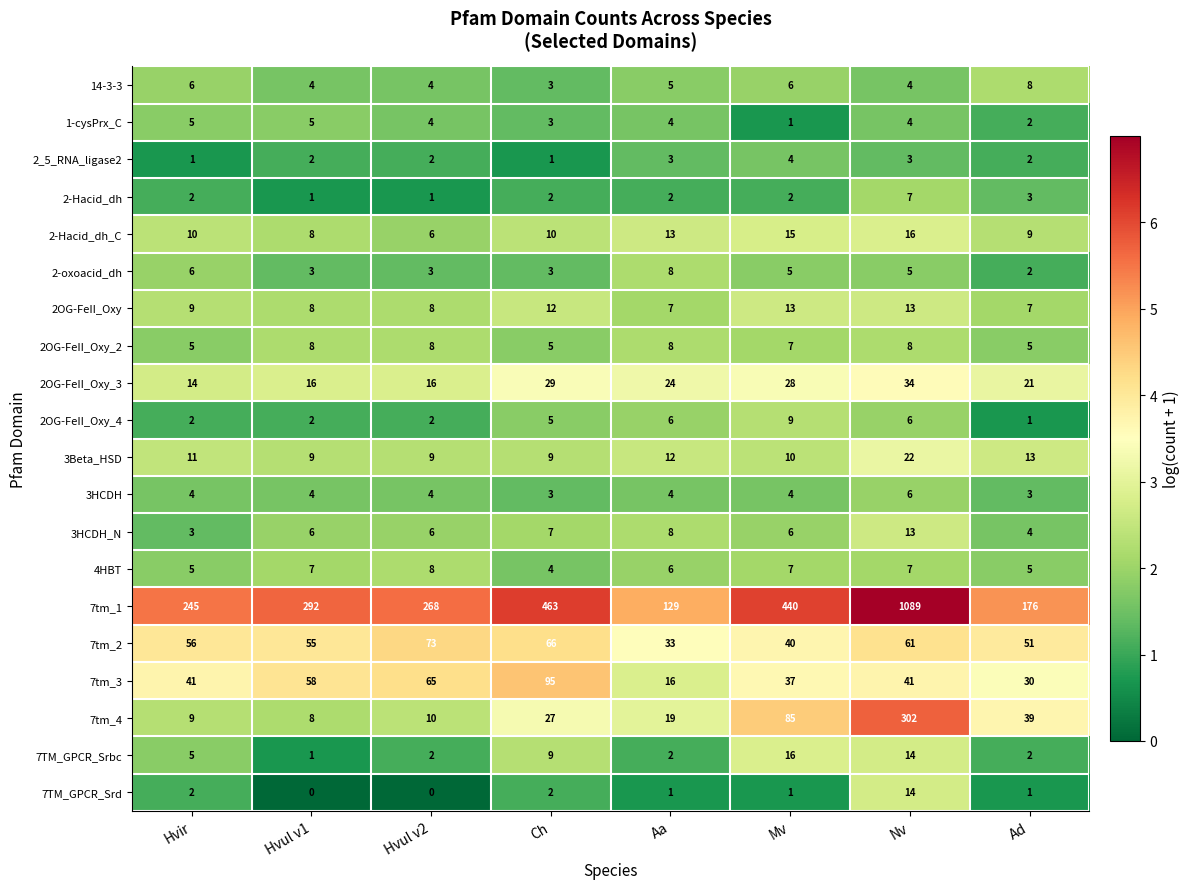

List the labels in order of 7tm_4 value, smallest first.

Hvul v1, Hvir, Hvul v2, Aa, Ch, Ad, Mv, Nv